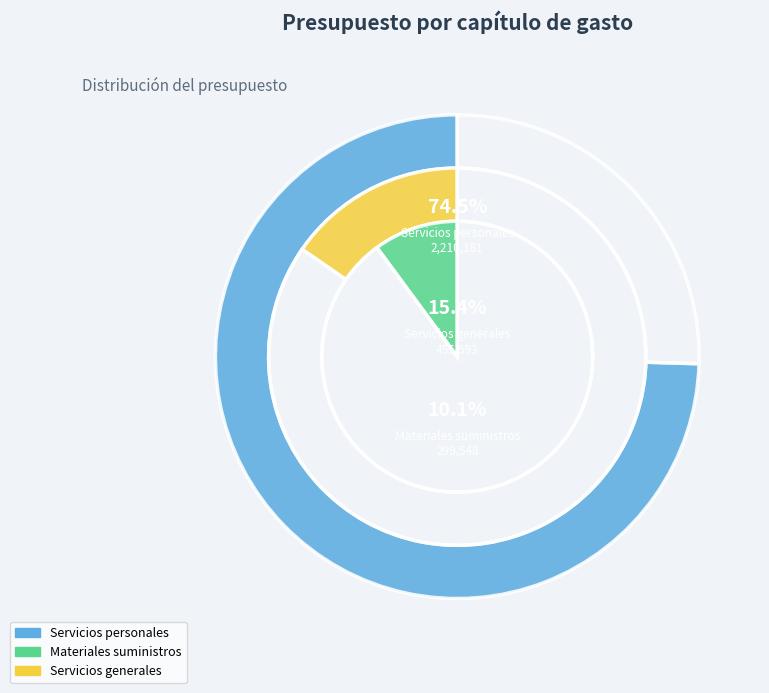

Rank the categories by value from highest to lowest.

Servicios personales, Servicios generales, Materiales suministros